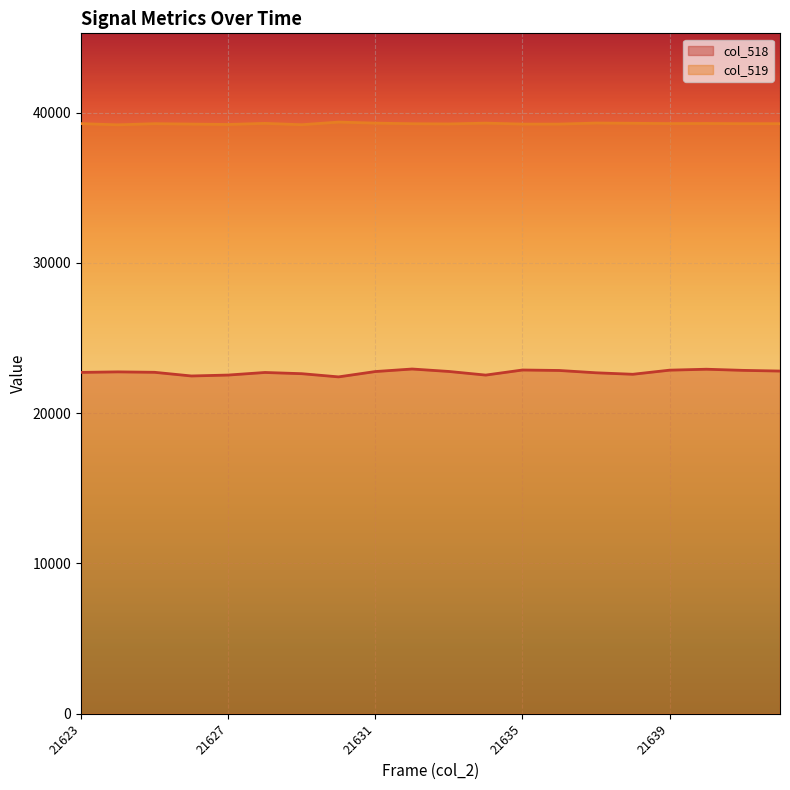

How many data points does each series have?

20